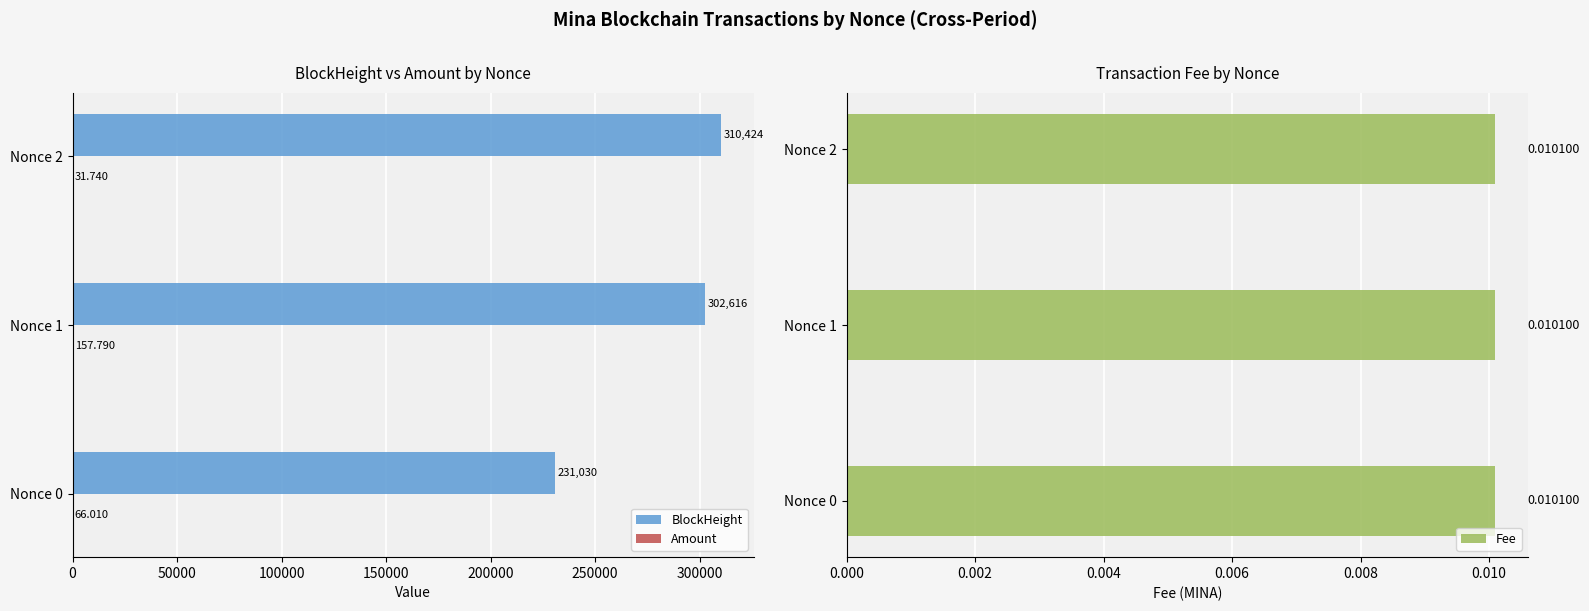

What is the greatest value displayed?

310424.0